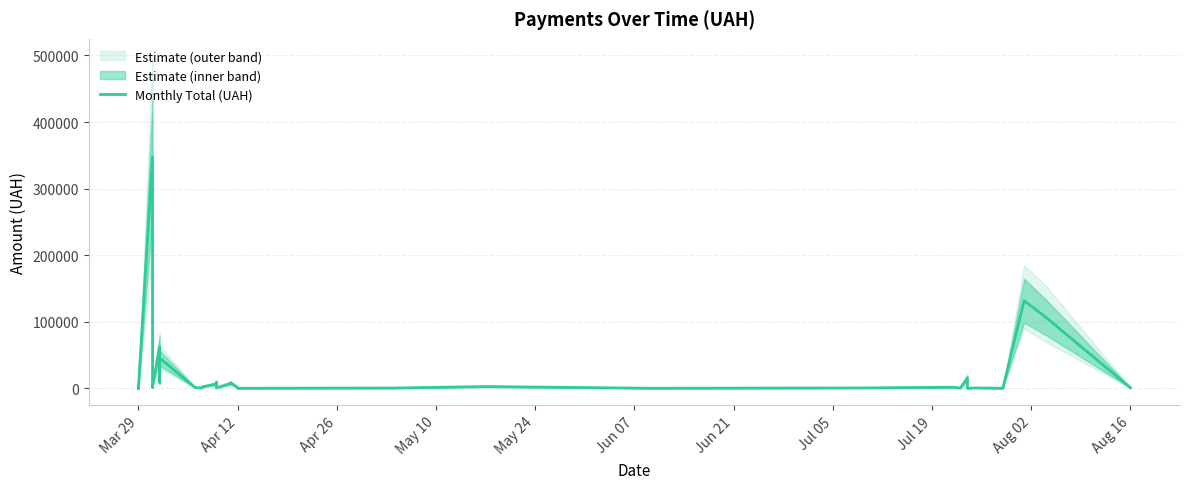

Reading left to right, what are all the values shown in this chart?

97.8	100.0	97.8	347609.8	2249.1	1620.6	3548.4	62386.5	9026.2	45454.3	1270.4	580.8	1303.5	2240.5	6700.0	4637.0	3136.3	8661.0	7737.6	633.1	7499.2	8300.2	1247.4	85.3	173.9	395.0	476.2	2696.5	180.0	633.1	1704.9	341.4	15642.9	11.2	682.3	265.3	97.8	131620.9	107339.0	924.0